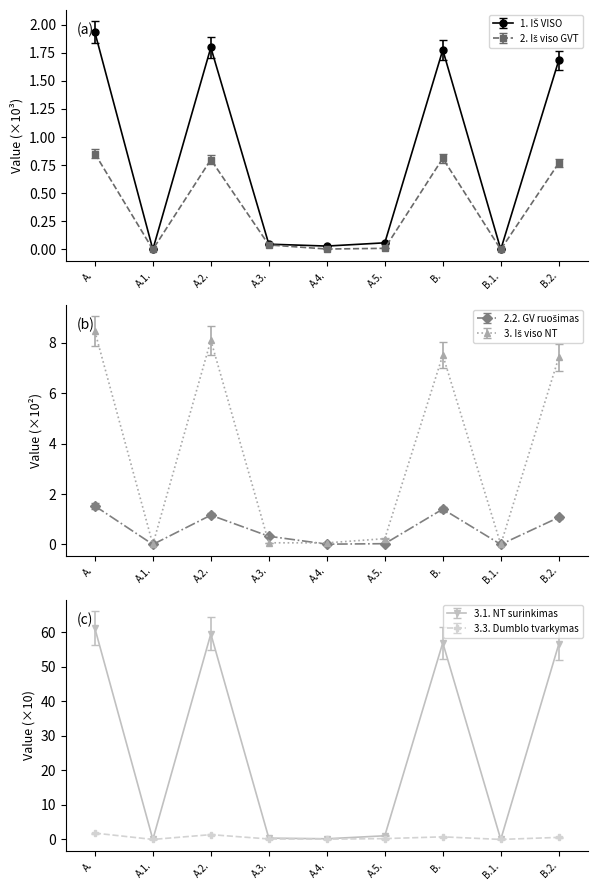

Which series changed the most between A.4. and B.2.?

3.1. NT surinkimas